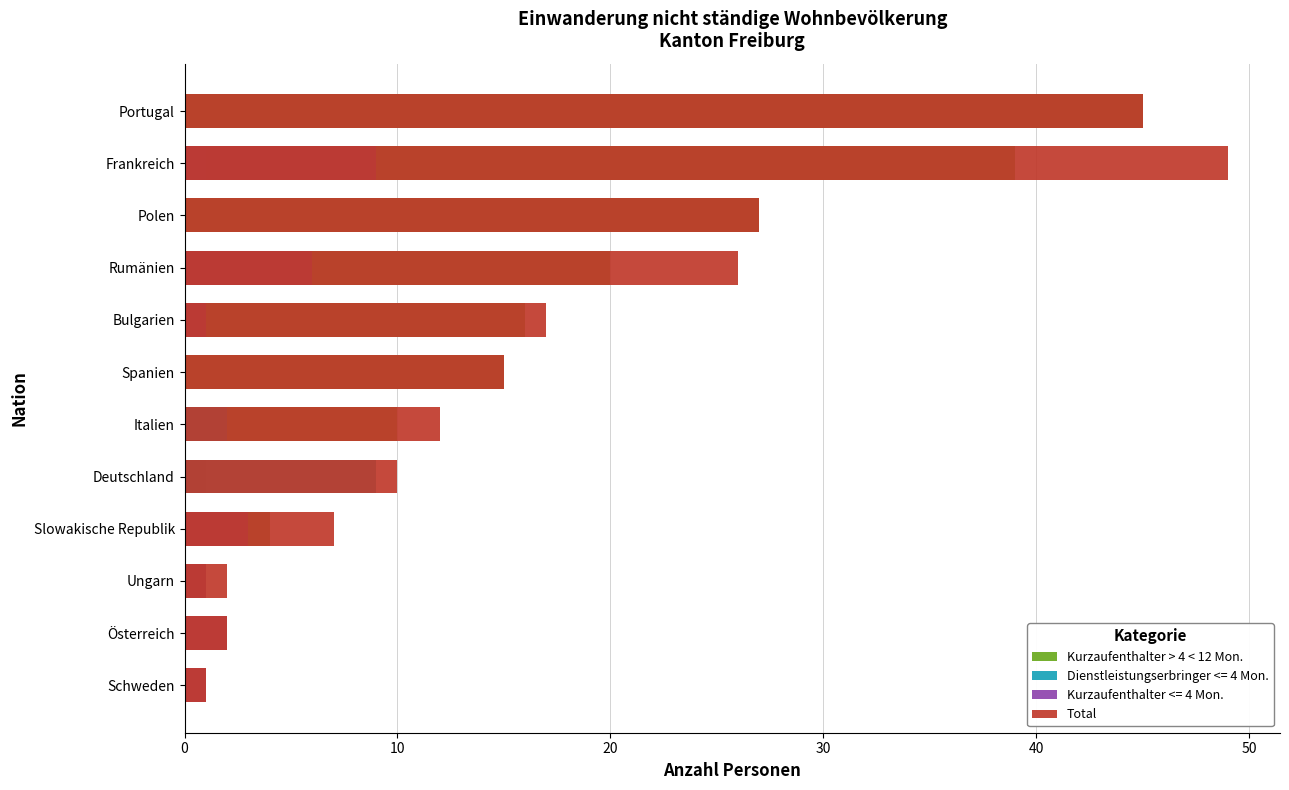

At how many categories does at least one series exceed 14?

6